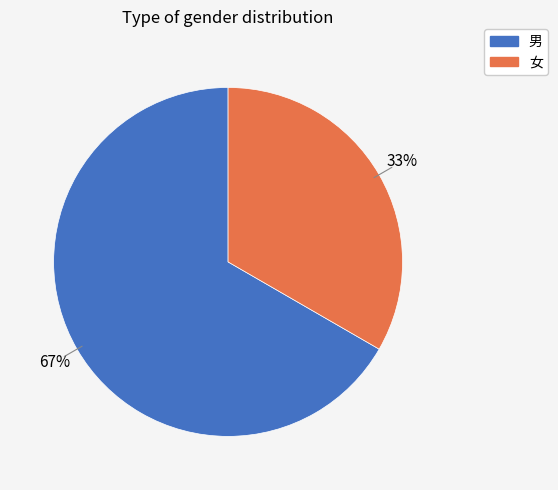

What is the largest slice in the pie chart?

男